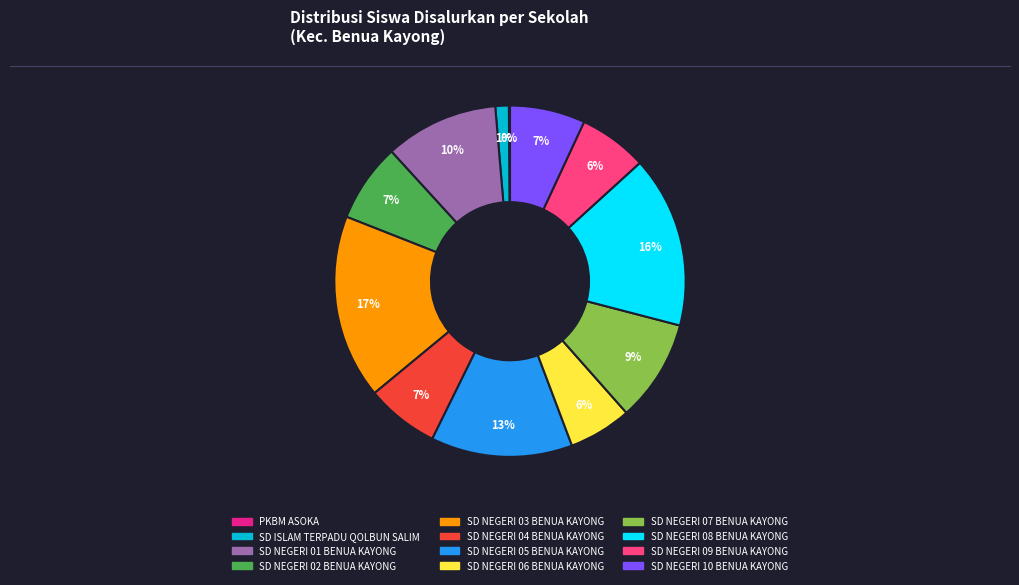

Between SD NEGERI 09 BENUA KAYONG and SD NEGERI 10 BENUA KAYONG, which is larger?

SD NEGERI 10 BENUA KAYONG